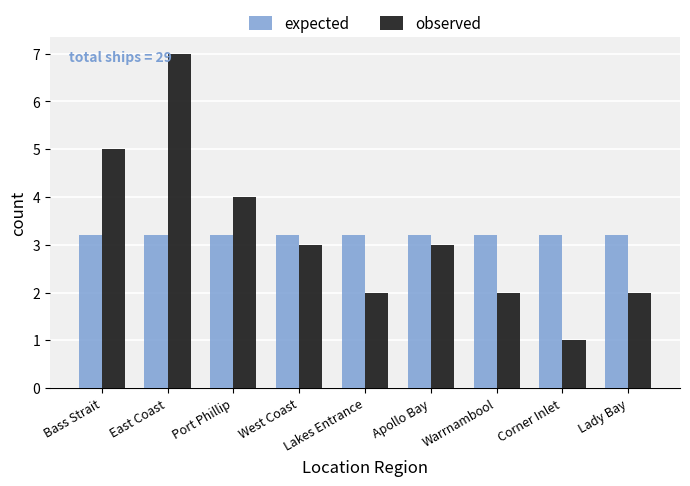

What is the total value across all series at Lakes Entrance?

5.2